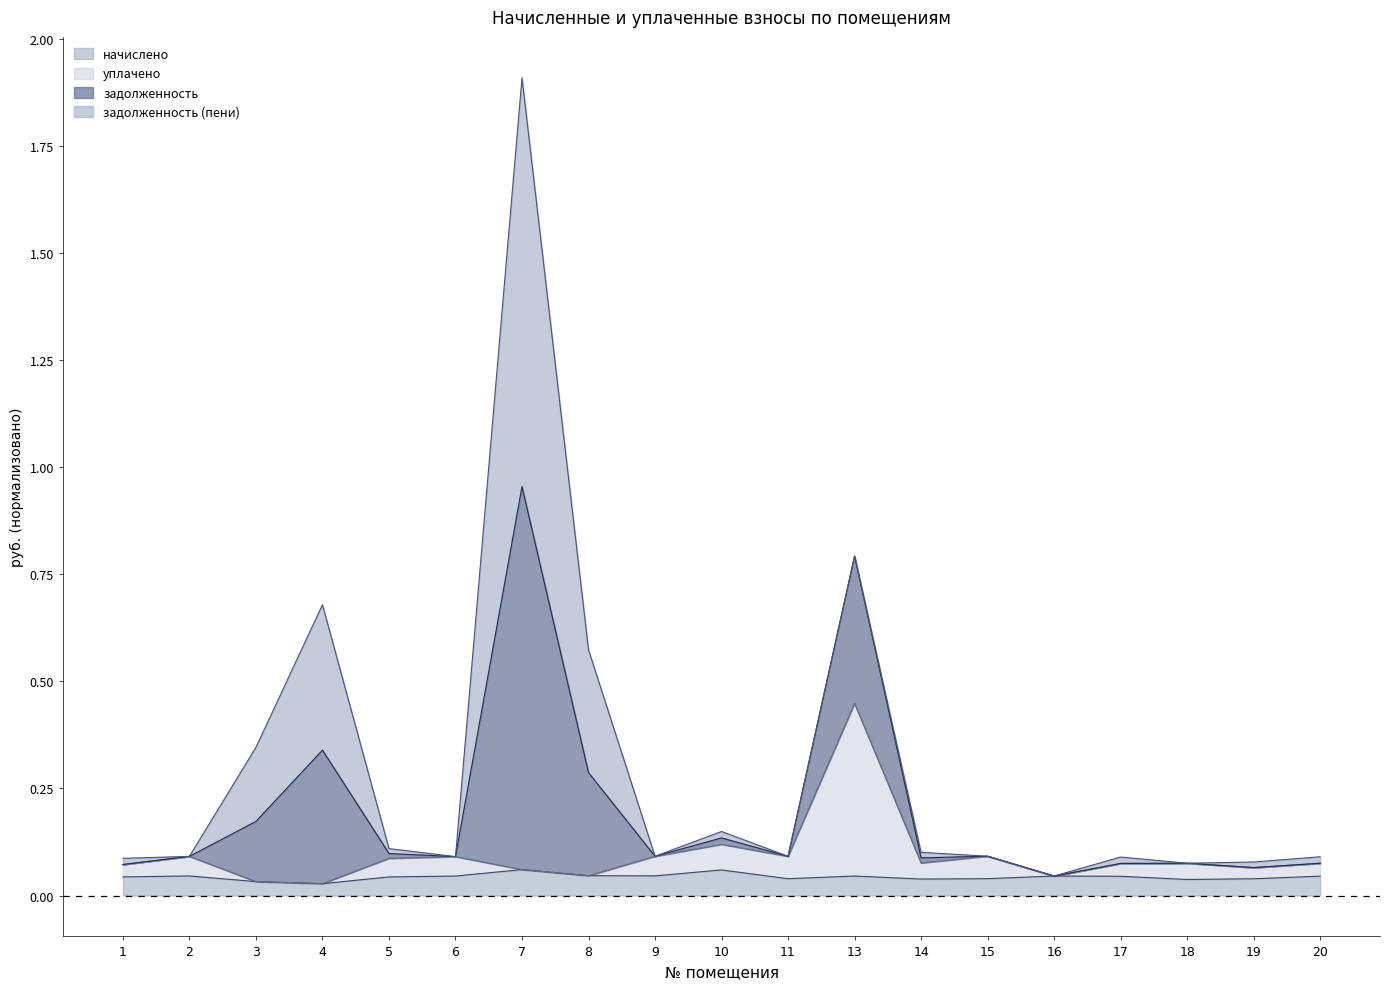

Count the number of categories in the chart.

19